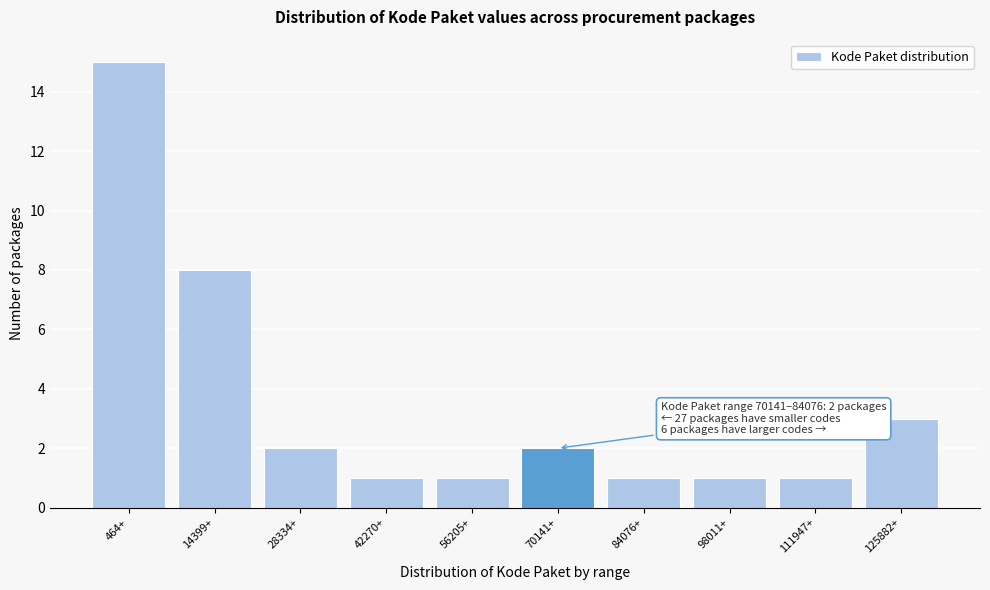

Reading left to right, what are all the values shown in this chart?

464+=15	14399+=8	28334+=2	42270+=1	56205+=1	70141+=2	84076+=1	98011+=1	111947+=1	125882+=3